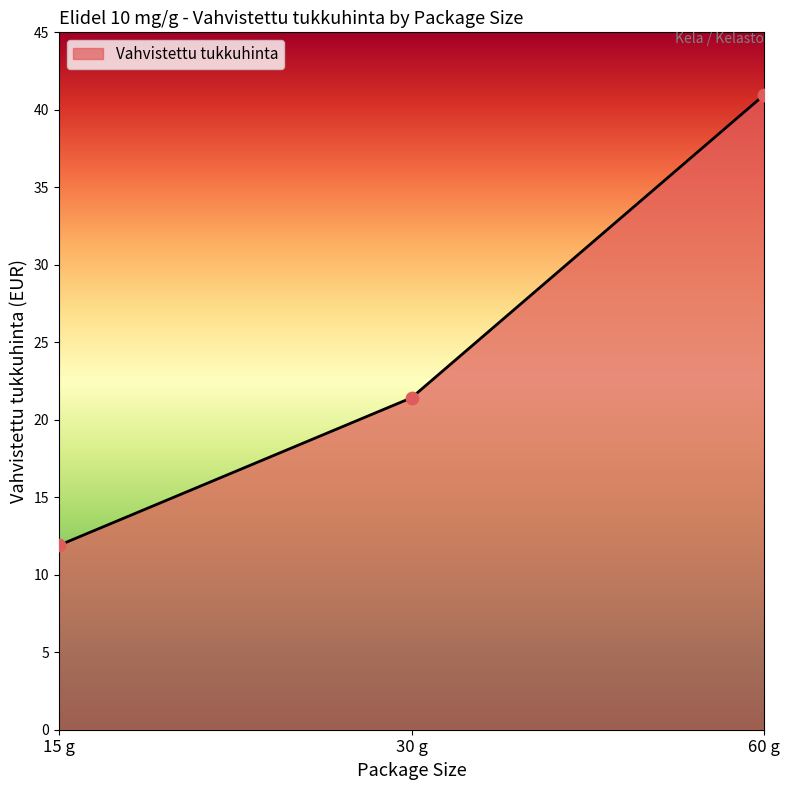

Between 60 g and 30 g, which is larger?

60 g